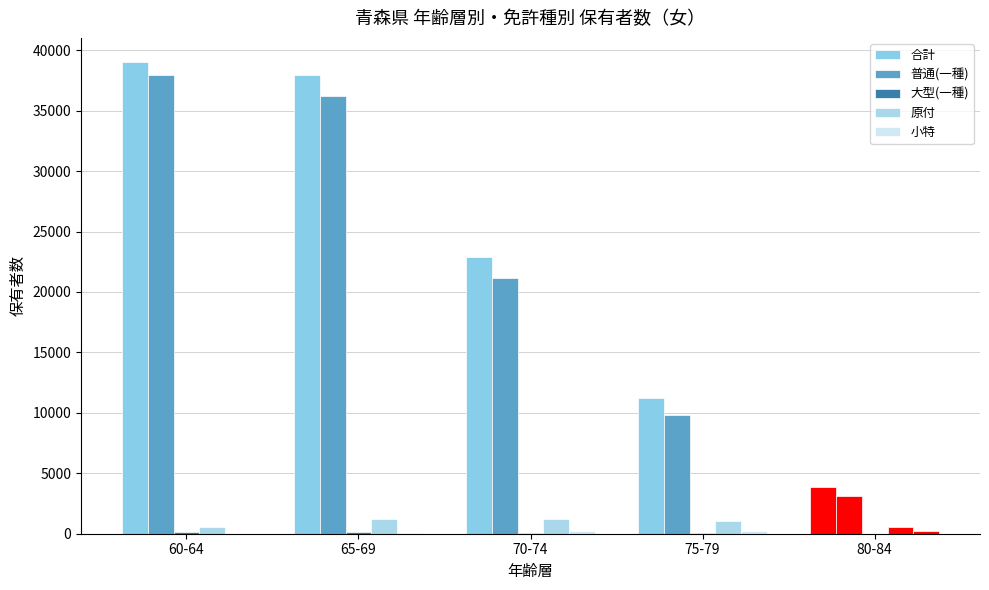

What is the value of the 合計 bar at the 1st from the left?

39066